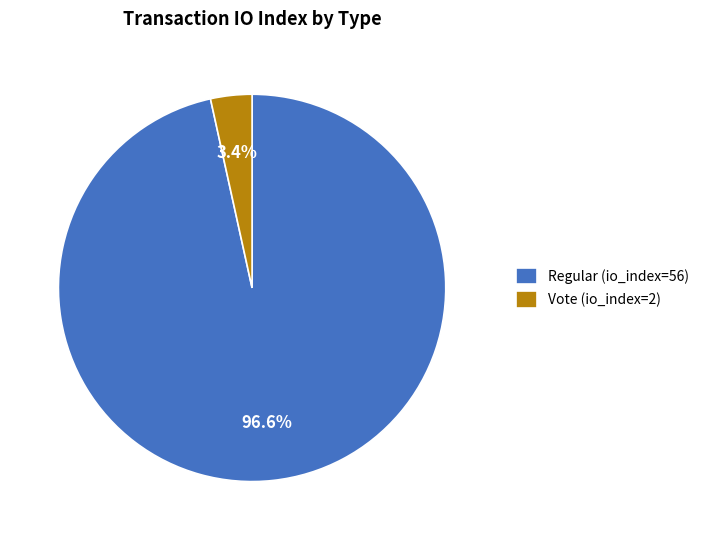

To the nearest percent, what portion does Vote (io_index=2) represent?

3%